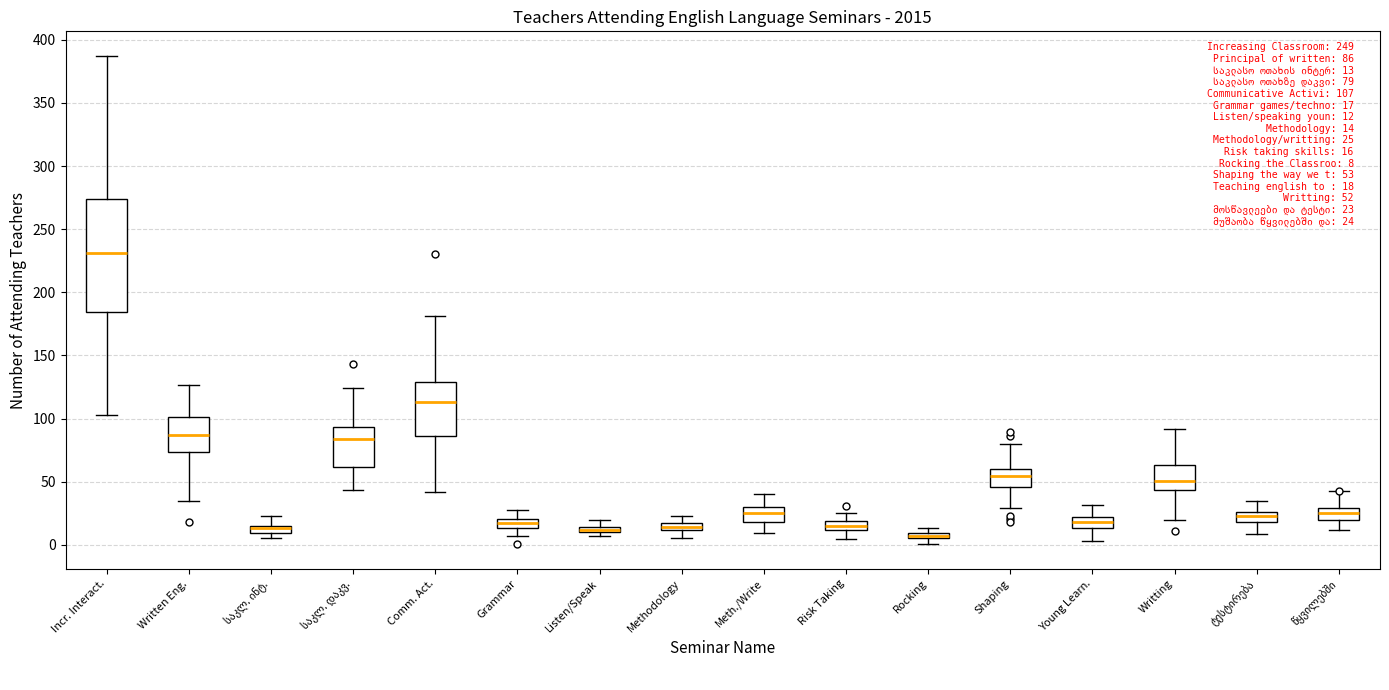

Which box is the tallest, from its lower edge to its upper edge?

Incr. Interact.